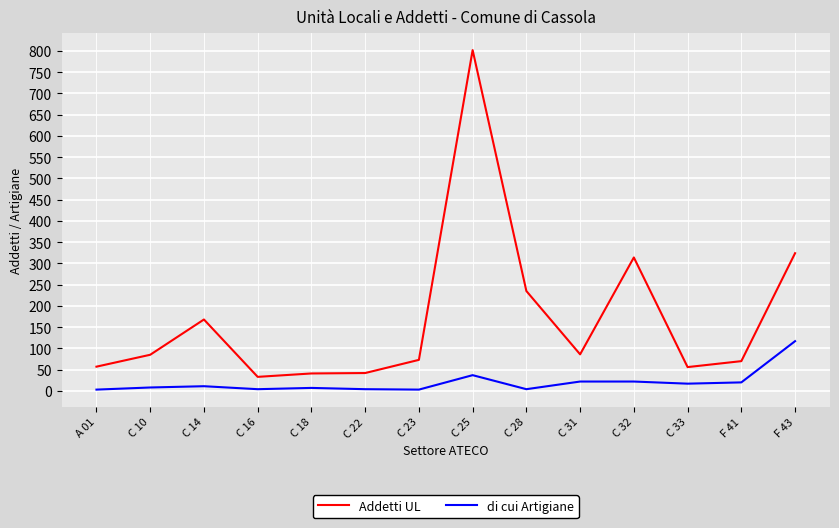

What is the difference between the maximum and minimum values in the Addetti UL series?

769